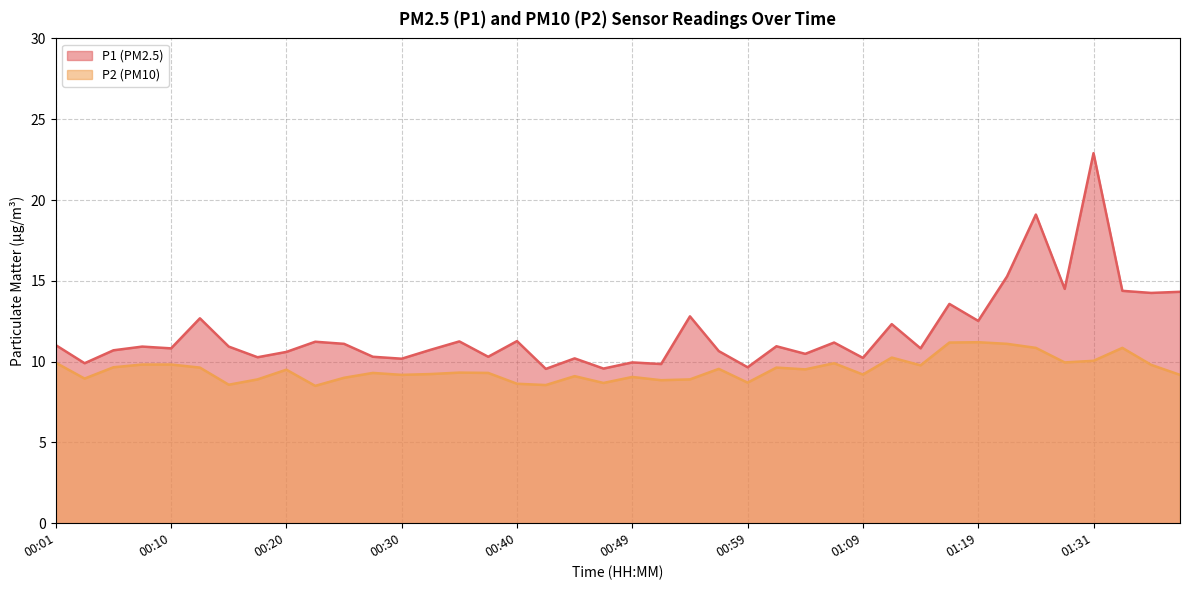

Rank the categories by P1 value from lowest to highest.

00:42, 00:47, 00:59, 00:52, 00:03, 00:49, 00:30, 00:44, 01:09, 00:18, 00:27, 00:37, 01:04, 00:20, 00:57, 00:05, 00:32, 00:10, 01:14, 00:08, 00:15, 01:01, 00:01, 00:25, 01:06, 00:23, 00:35, 00:40, 01:11, 01:19, 00:13, 00:54, 01:16, 01:36, 01:38, 01:34, 01:29, 01:21, 01:26, 01:31